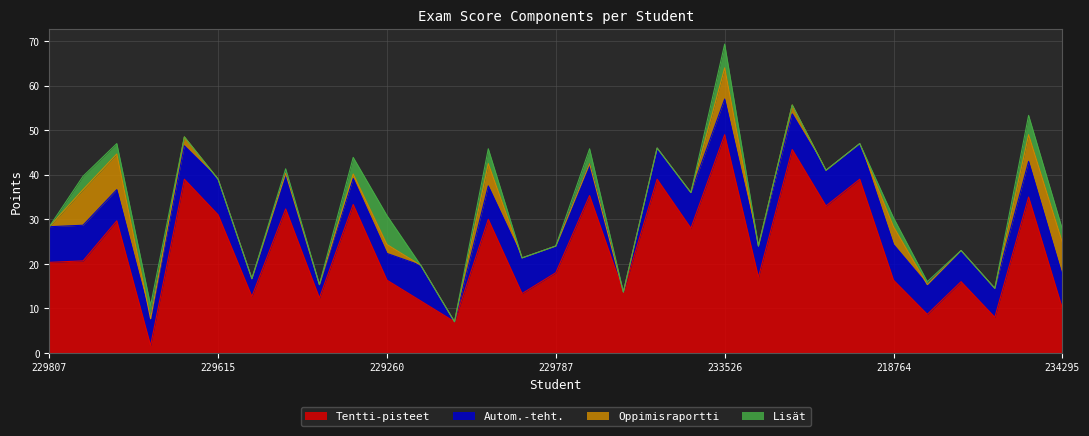

The Lisät series shows 3.4 at 233687. True or false?

False